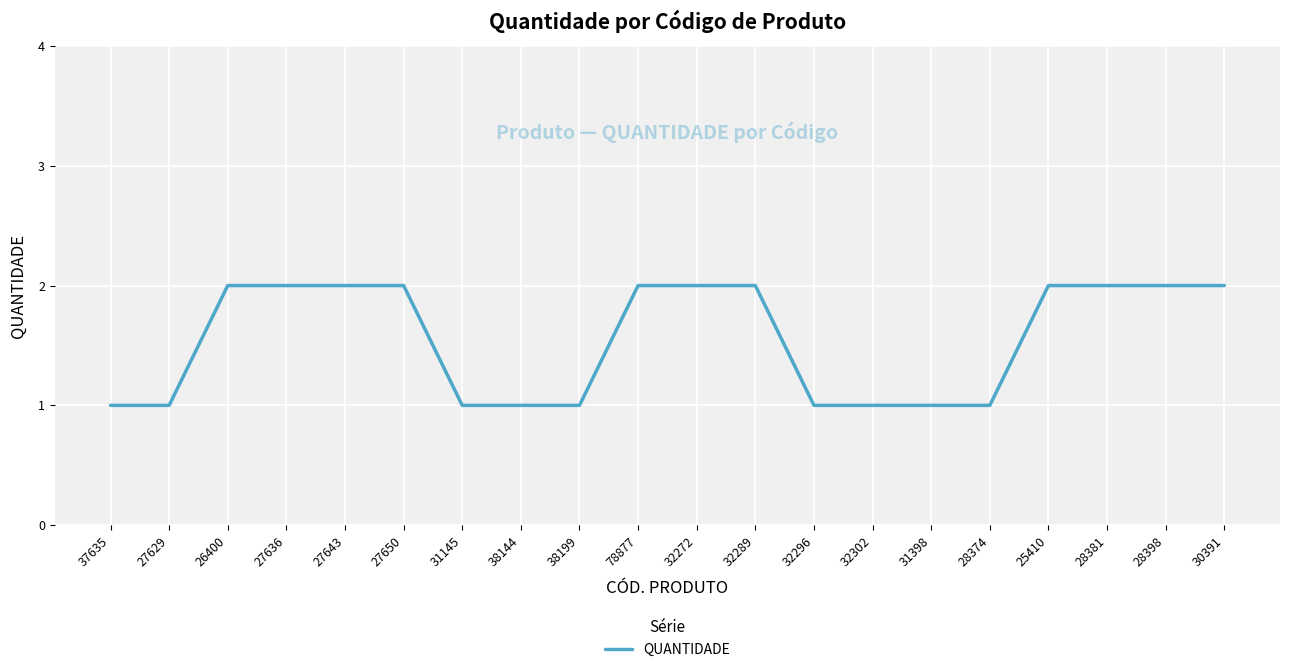

How many values are between 1 and 2?

20